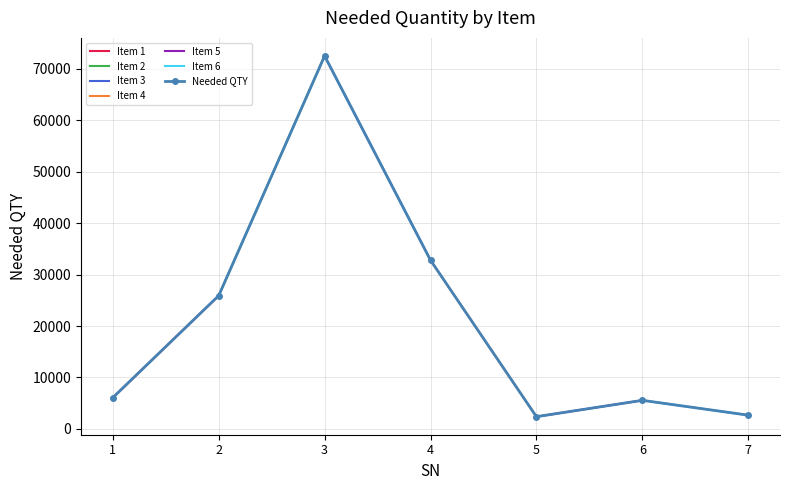

List the labels in order of value, smallest first.

5, 7, 6, 1, 2, 4, 3